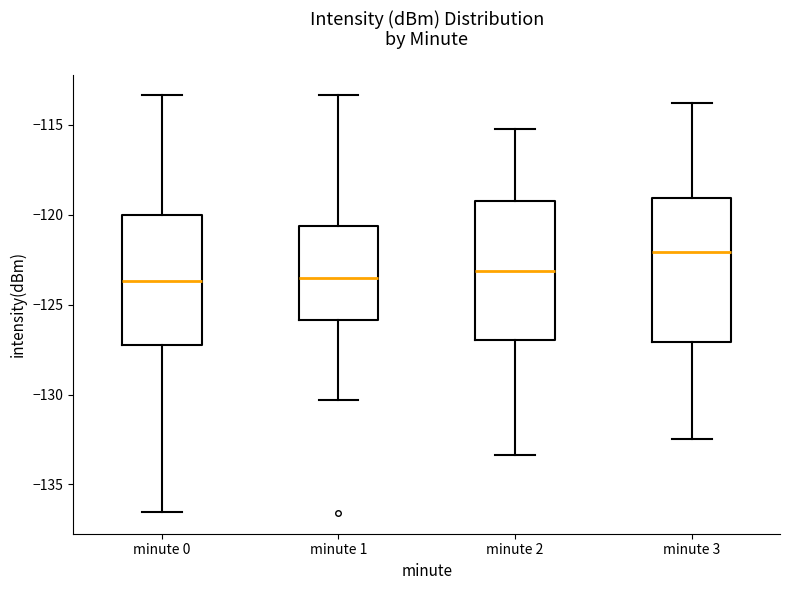

Reading left to right, transcribe this box plot: for each box, give where its median line is, the range the box spans, and where its two whiskers end, as read against the y-axis. The values are not printed on the chart, so give them approximately, as read against the axis.

minute 0: median -123.5, box -127.0 to -120.0, whiskers -136.5 to -113.5
minute 1: median -123.5, box -126.0 to -120.5, whiskers -130.5 to -113.5
minute 2: median -123.0, box -127.0 to -119.0, whiskers -133.5 to -115.0
minute 3: median -122.0, box -127.0 to -119.0, whiskers -132.5 to -114.0